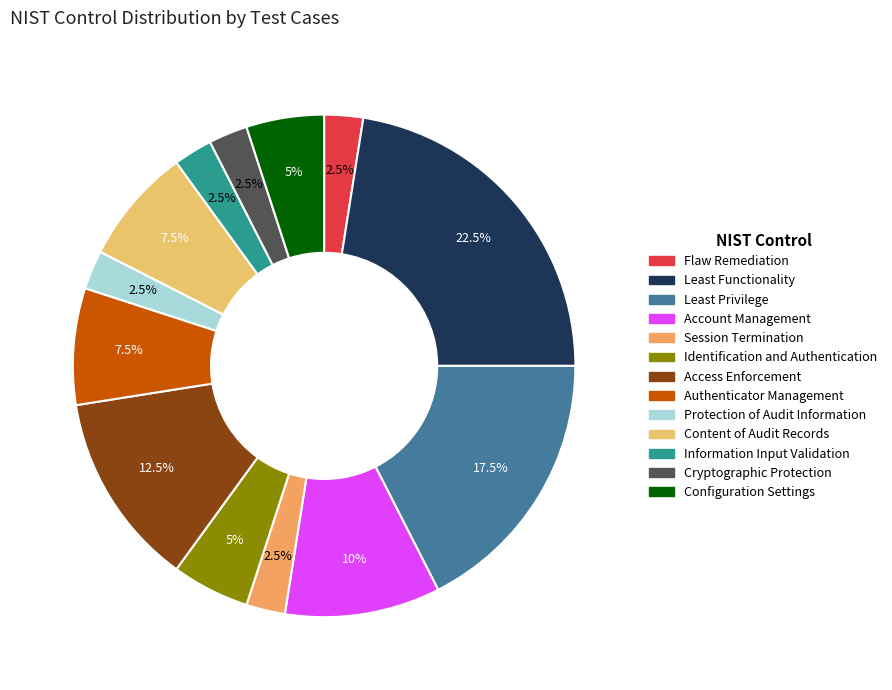

Is there a majority slice in this chart?

No